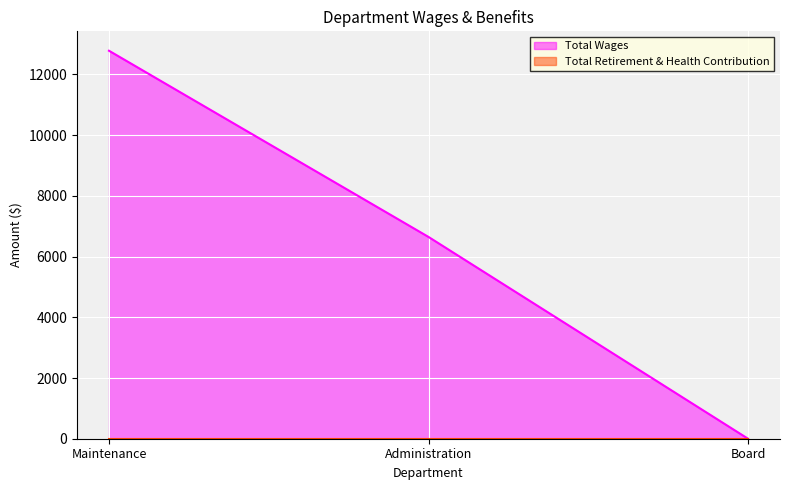

What is the average value?

6476